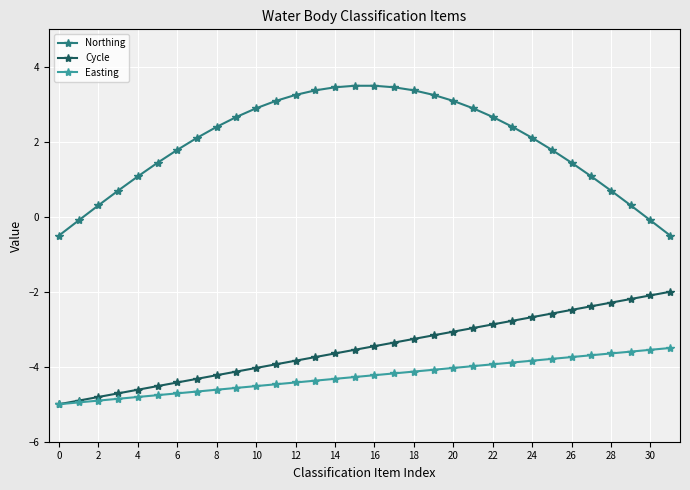

Which series has the largest range (max minus min)?

Northing